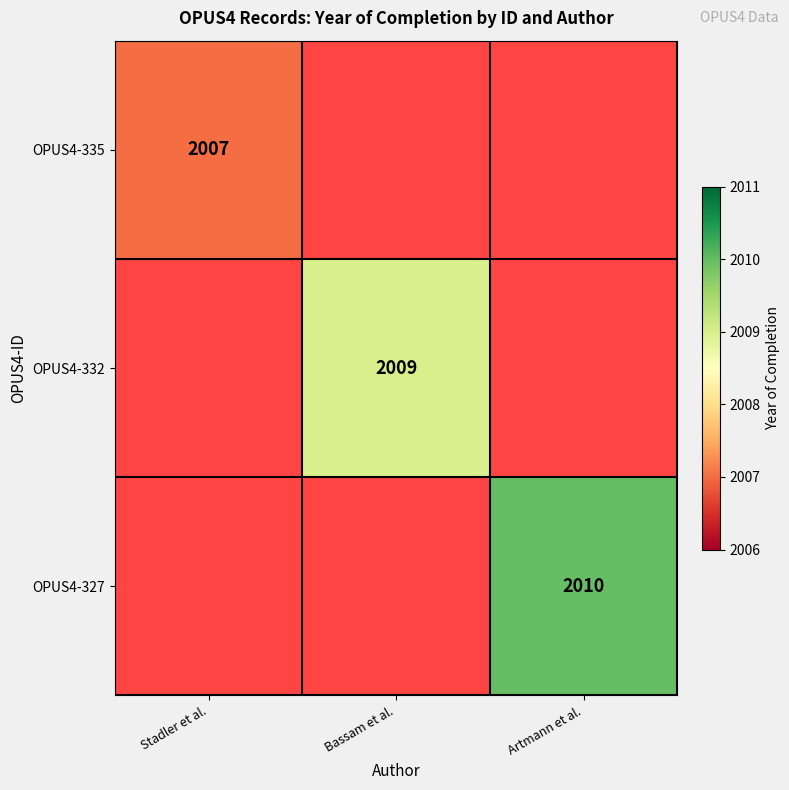

List the series in order of their overall mean, lowest first.

OPUS4-335, OPUS4-332, OPUS4-327